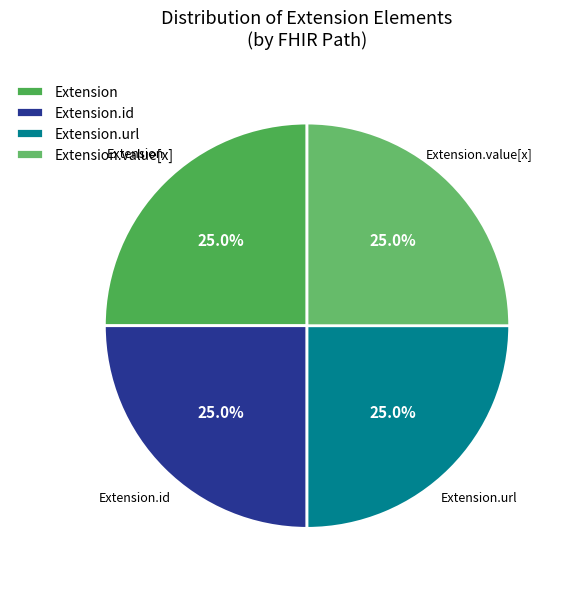

How many slices are in this pie chart?

4